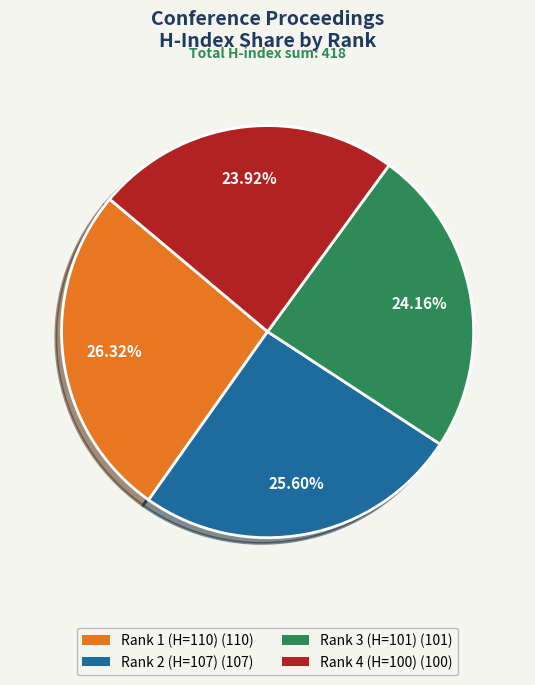

How many slices are in this pie chart?

4